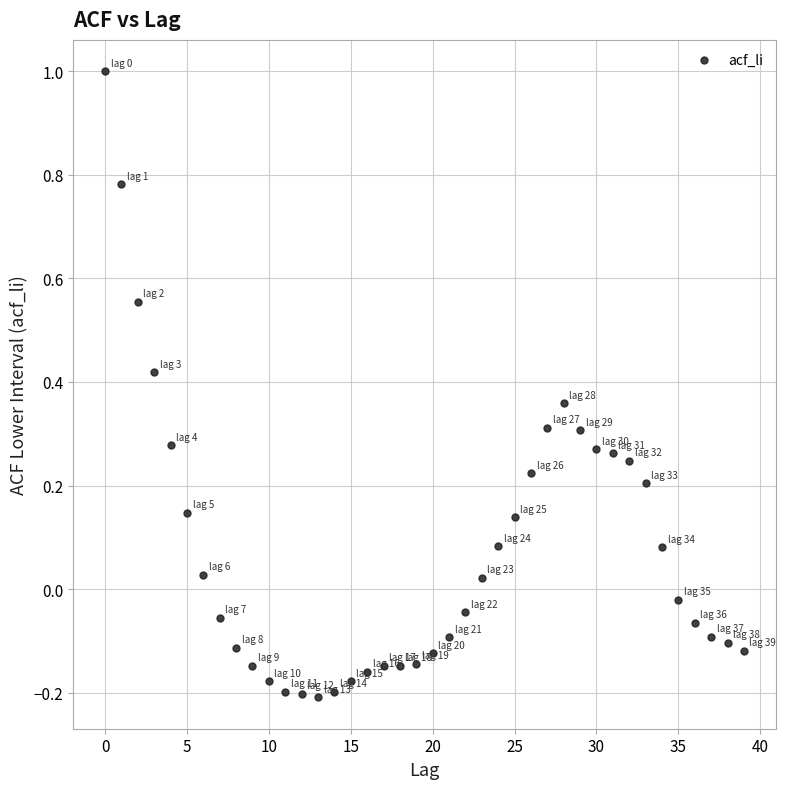

What is the range of Y values (max minus min)?

1.2